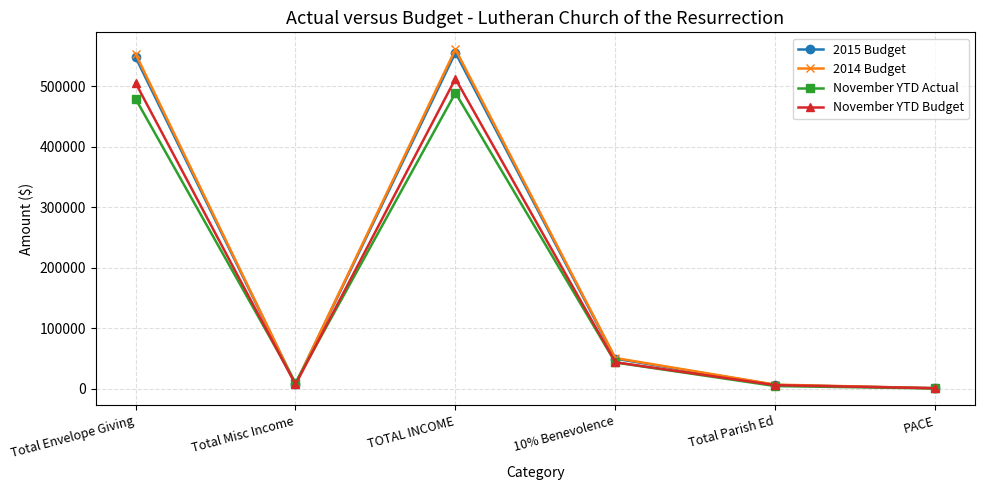

How many data points does each series have?

6